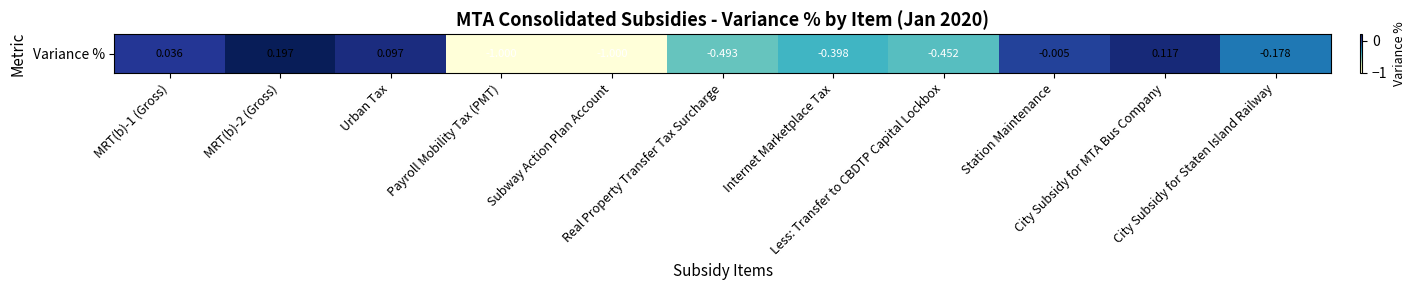

List the labels in order of value, smallest first.

Payroll Mobility Tax (PMT), Subway Action Plan Account, Real Property Transfer Tax Surcharge, Less: Transfer to CBDTP Capital Lockbox, Internet Marketplace Tax, City Subsidy for Staten Island Railway, Station Maintenance, MRT(b)-1 (Gross), Urban Tax, City Subsidy for MTA Bus Company, MRT(b)-2 (Gross)